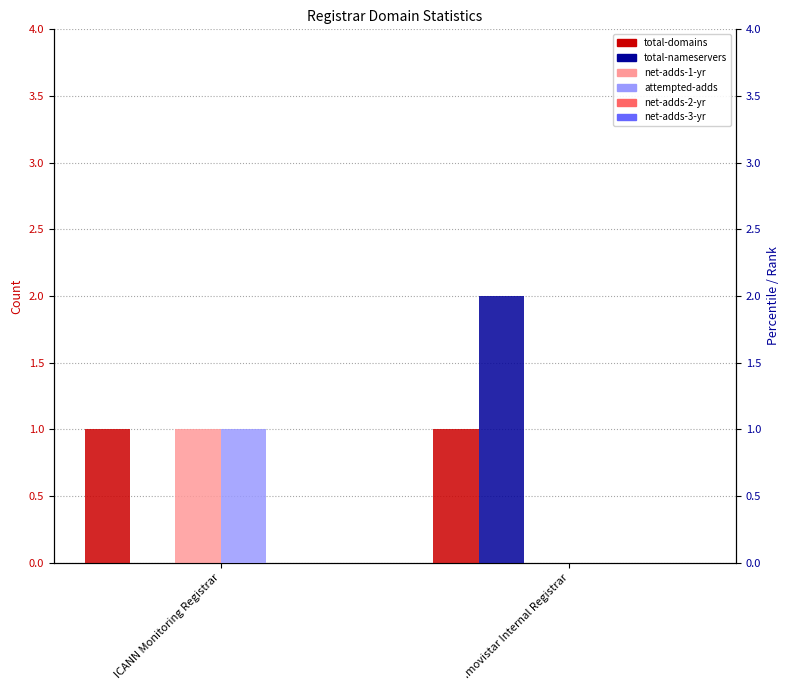

Are the bars horizontal?

No